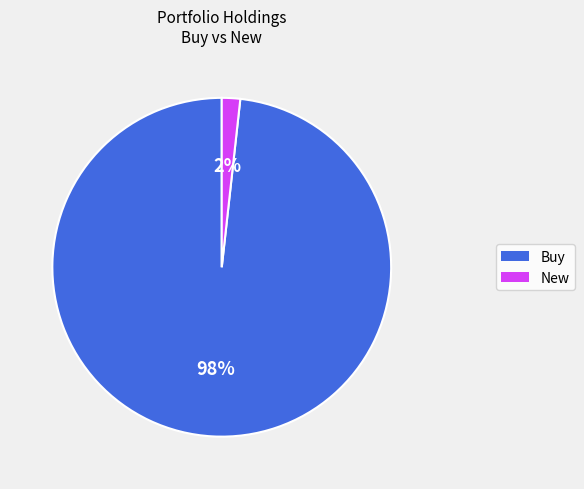

Does any single category account for the majority?

Yes